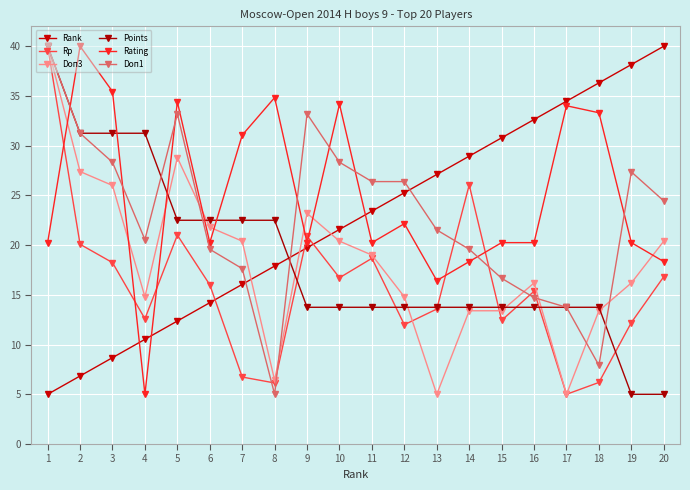

What is the difference between the maximum and minimum values in the Doп1 series?

35.0